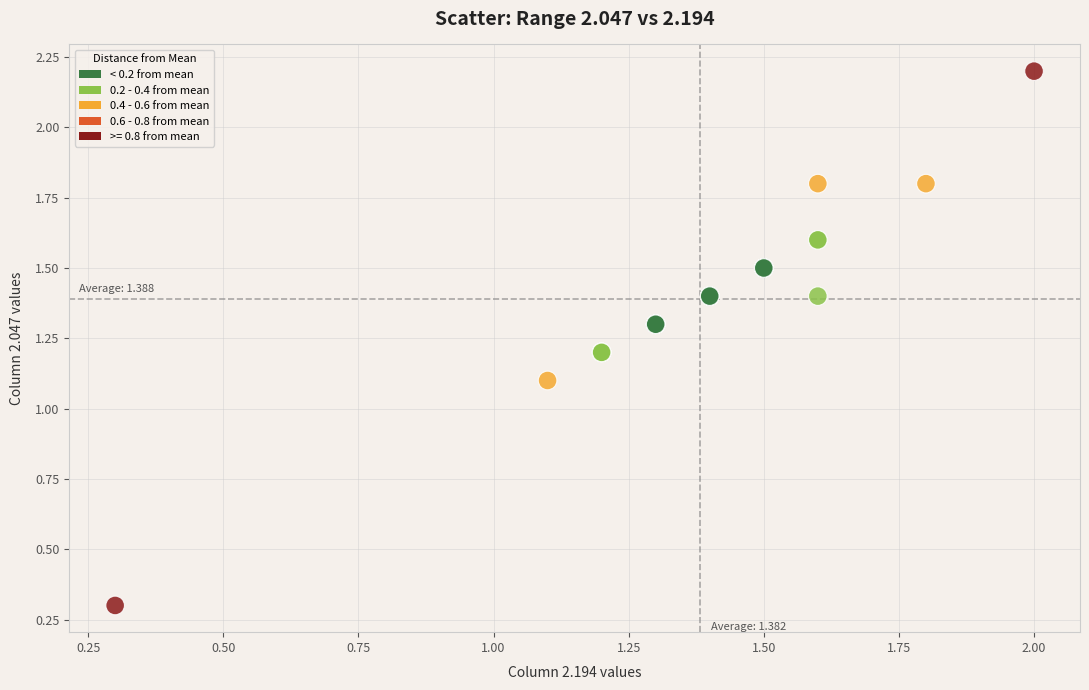

What Y value in the scatter plot is closest to 1?

1.1